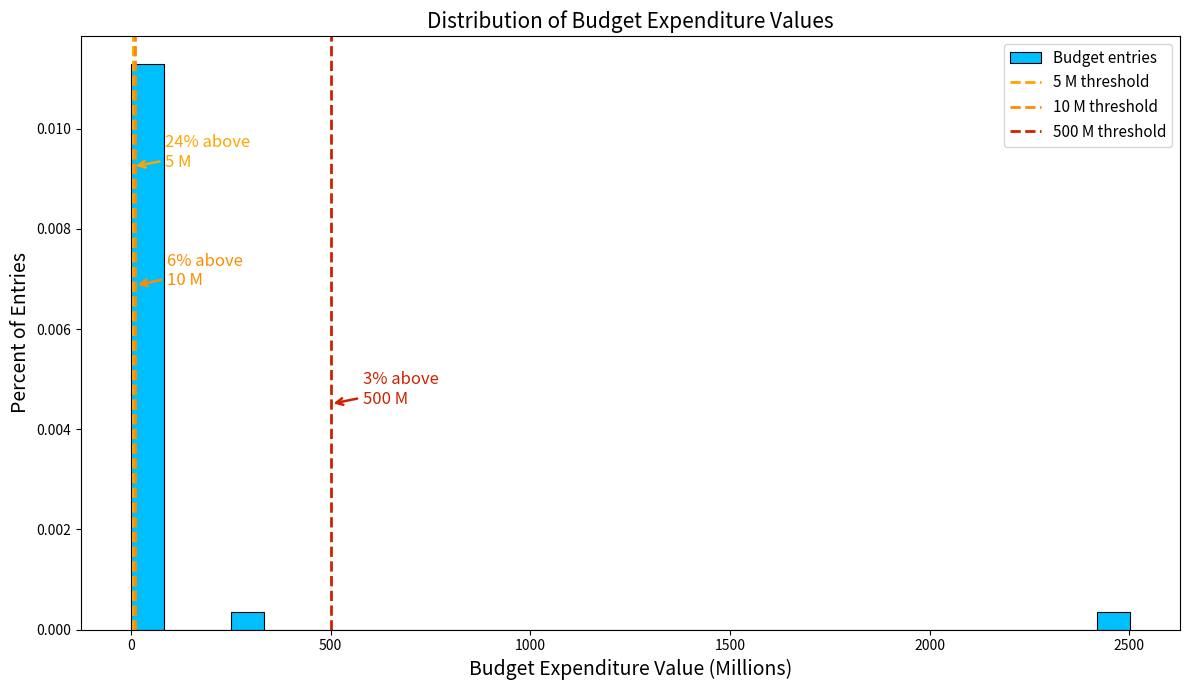

Around what value on the x-axis is the tallest bar? Give the approximate position of its centre, as read against the axis.

50